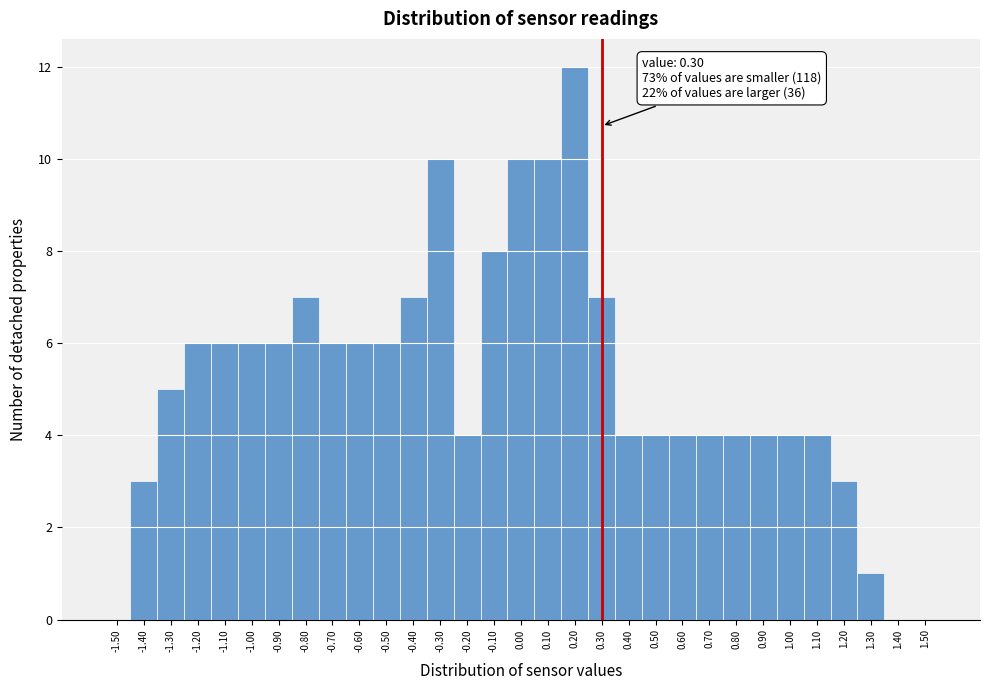

Over which range of the x-axis is the bar tallest?

0.15 to 0.25